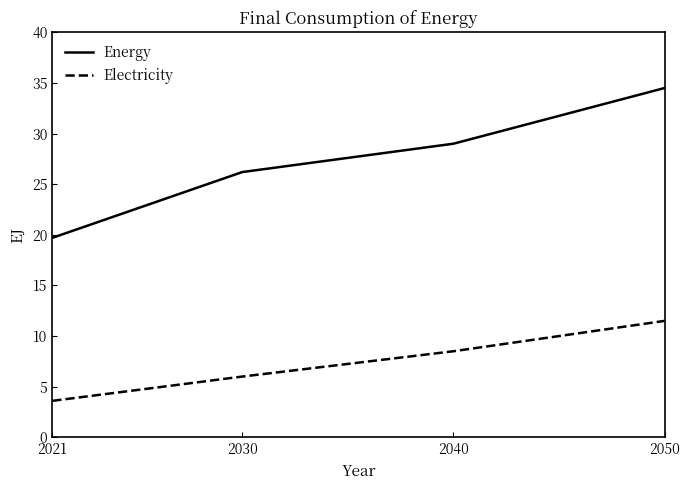

Which series changed the most between 2040 and 2050?

Energy